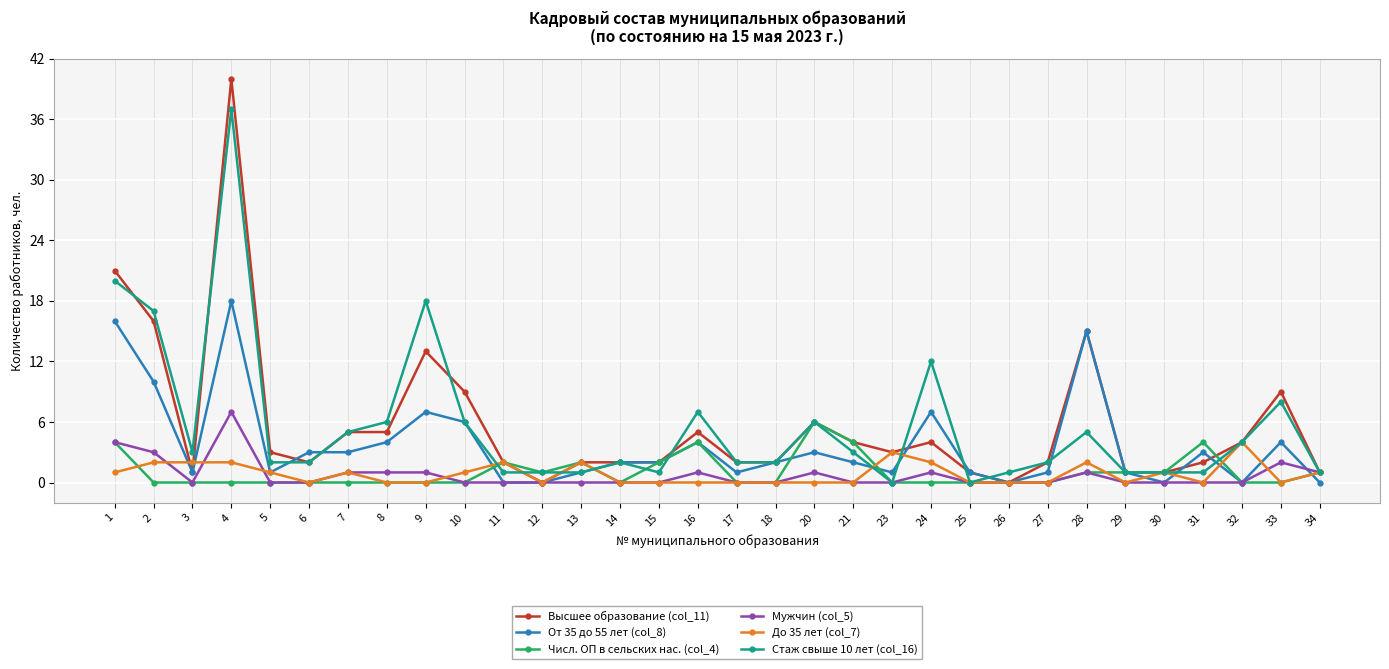

The Высшее образование (col_11) series shows 0 at 26. True or false?

True